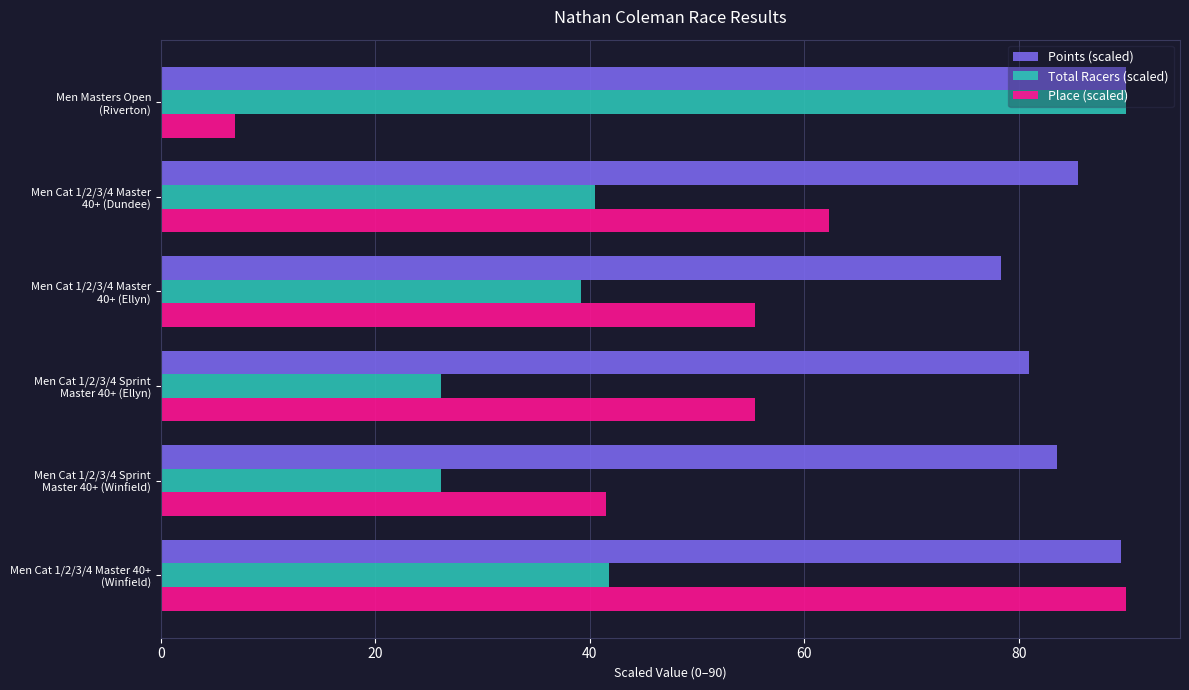

What is the sum of all Points (scaled) values?

507.6